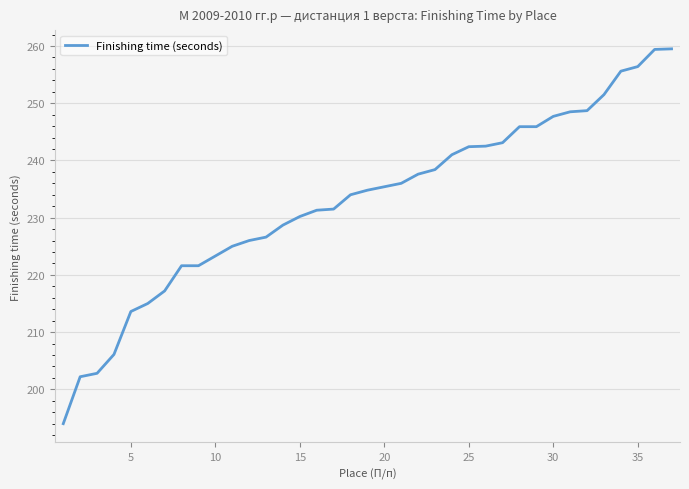

What is the difference between the maximum and minimum values?

65.5